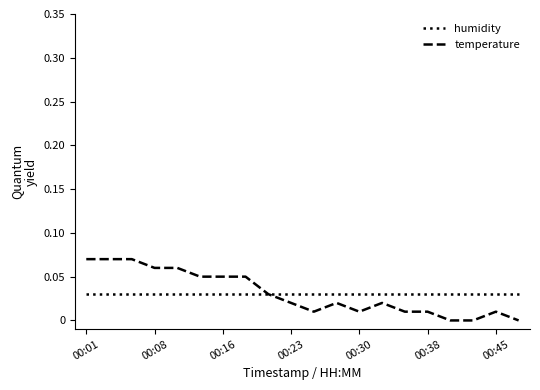

Which series has the largest range (max minus min)?

temperature